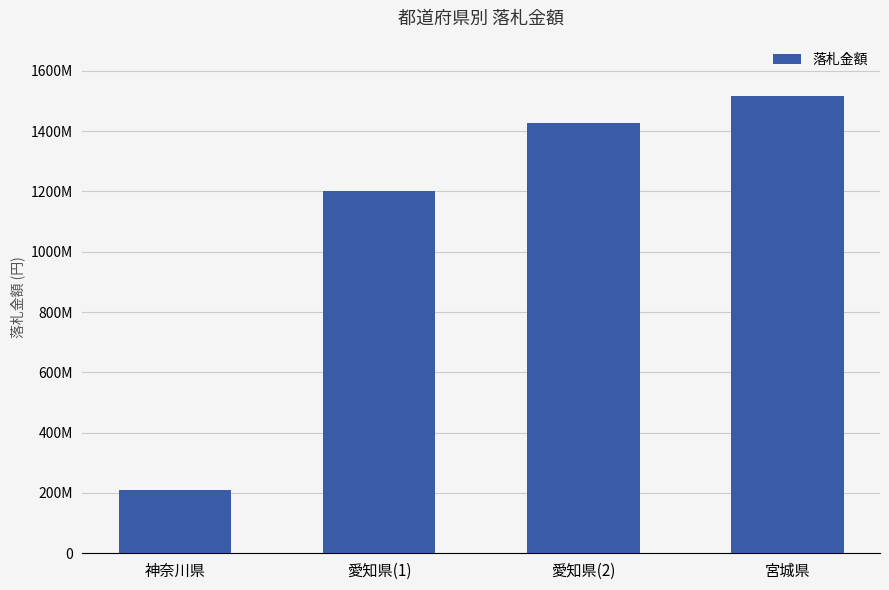

Where is the data nearest to the value 86341770?

愛知県(1)